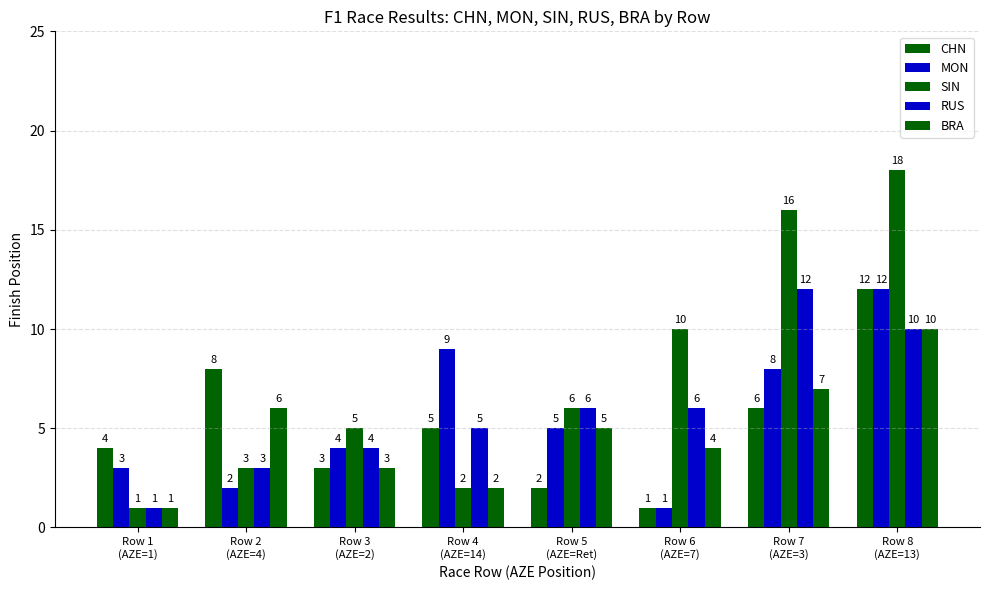

Is the value of CHN at Row 4
(AZE=14) greater than the value of RUS at Row 6
(AZE=7)?

No